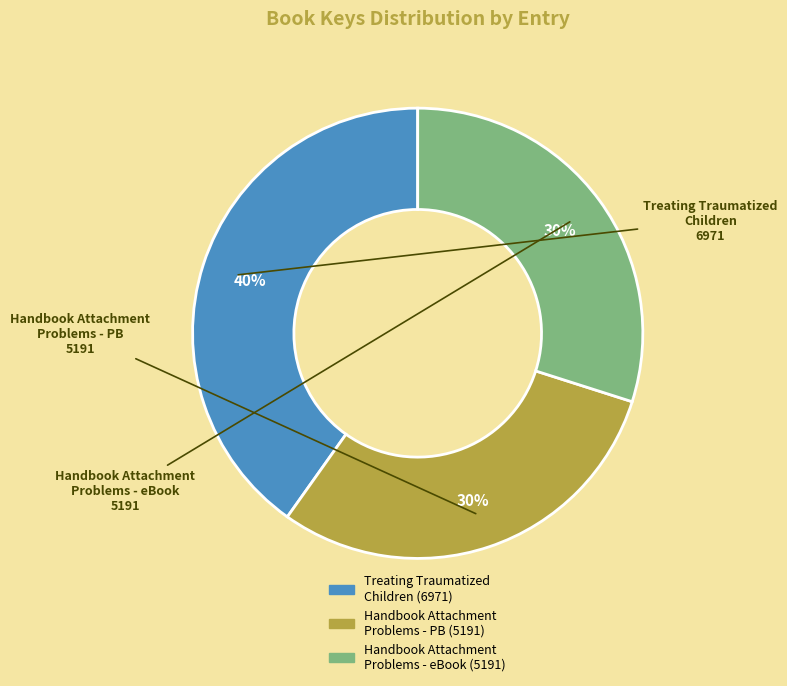

To the nearest percent, what is the average slice percentage?

33%